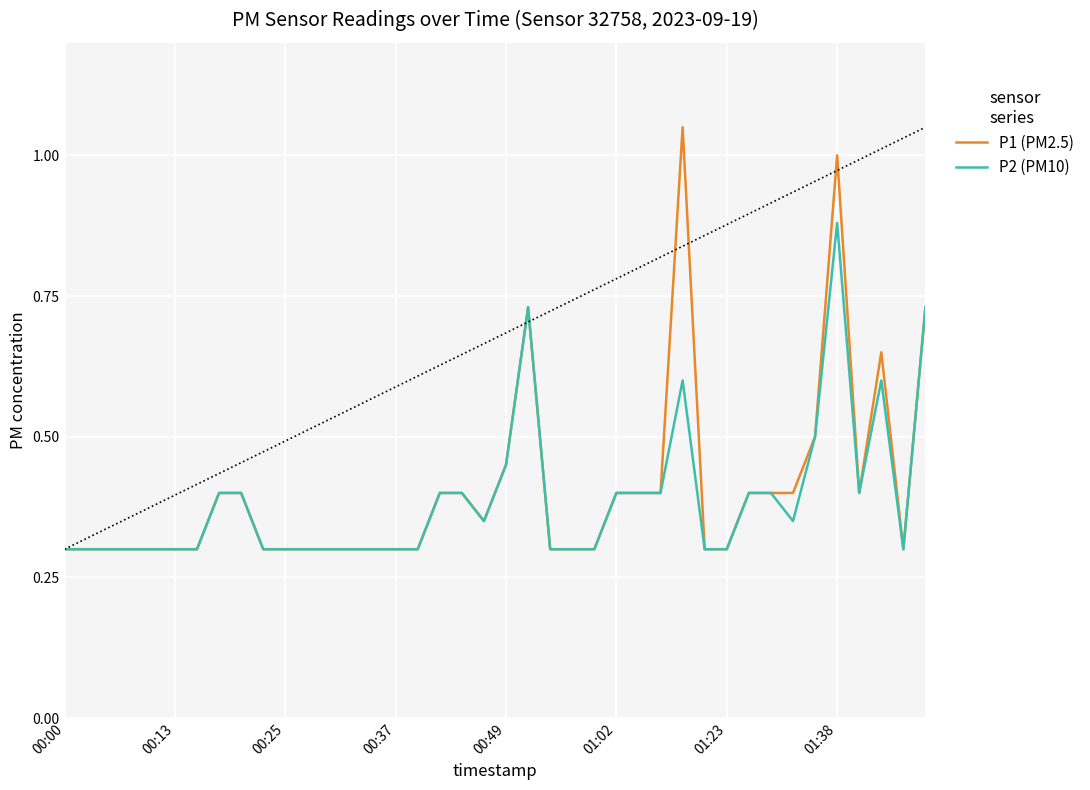

Which series has the largest range (max minus min)?

P1 (PM2.5)